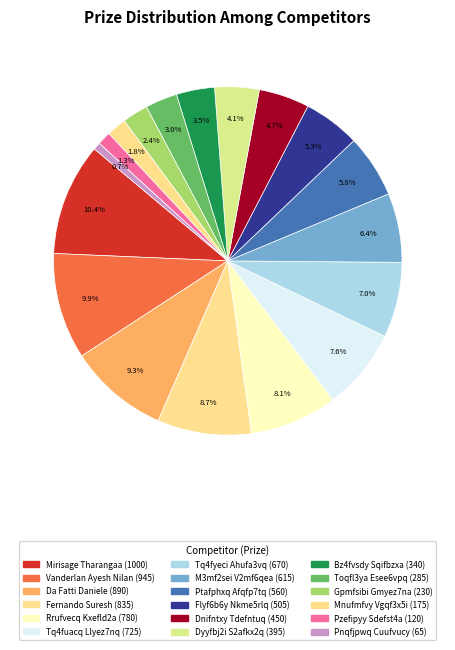

Which category has the biggest portion of the pie?

Mirisage Tharangaa